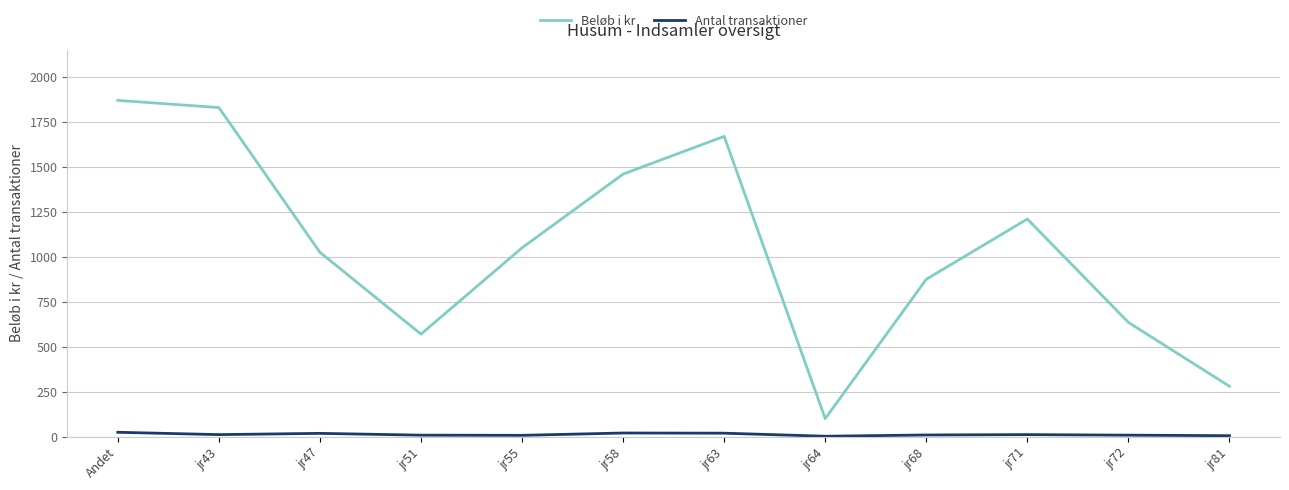

At which category is the sum across all series the highest?

Andet